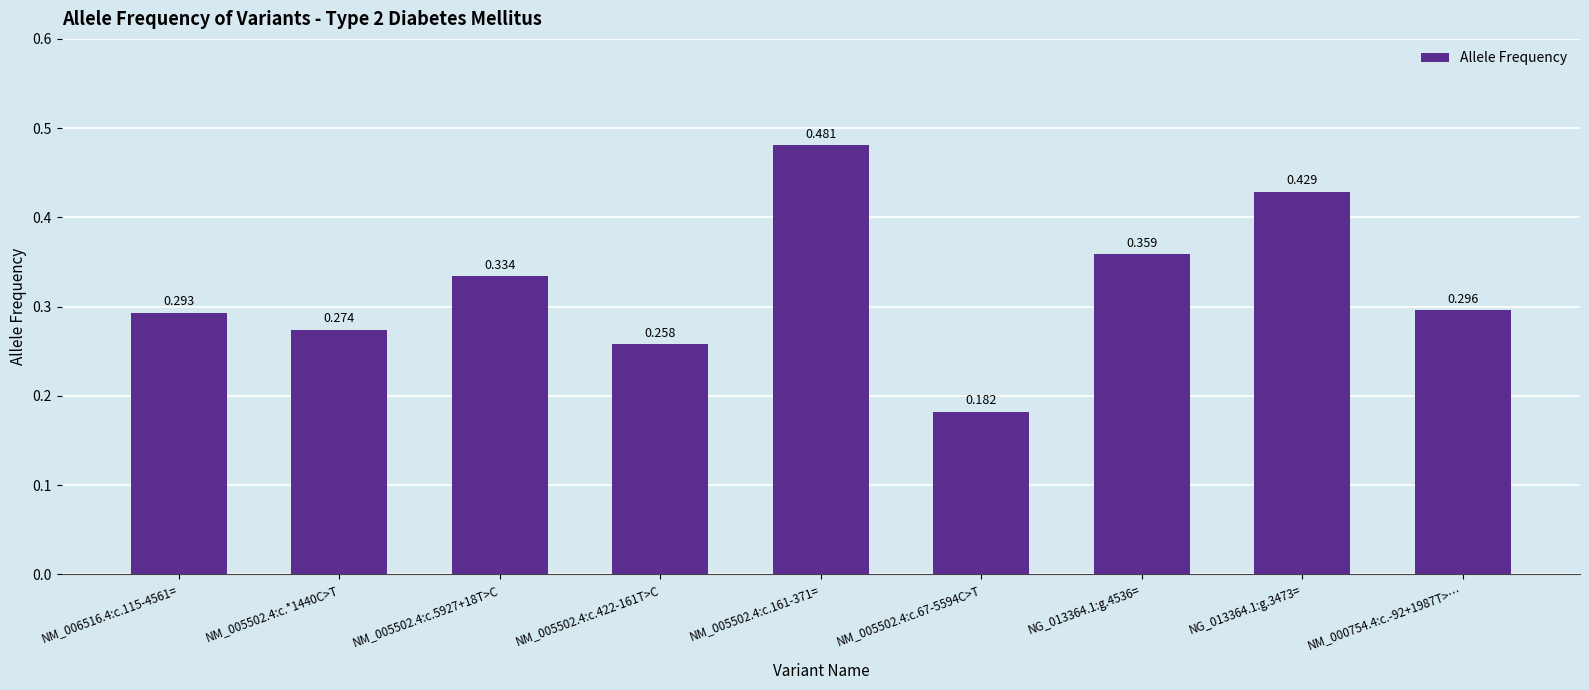

Which has a higher value, NM_005502.4:c.*1440C>T or NG_013364.1:g.4536=?

NG_013364.1:g.4536=